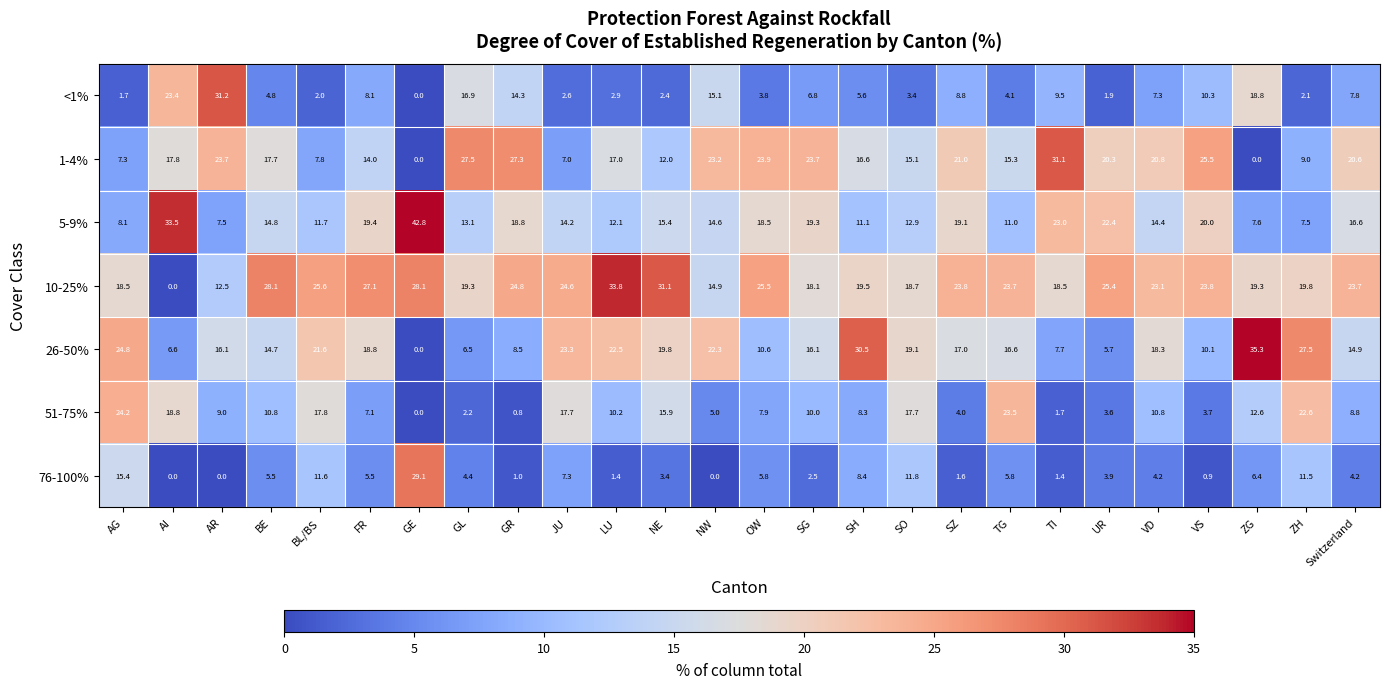

What is the average value of the 51-75% series?

10.6